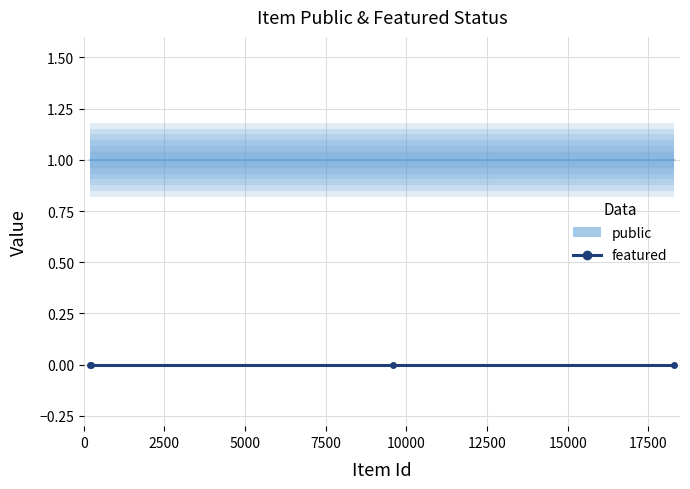

What is the sum of all public values?

4